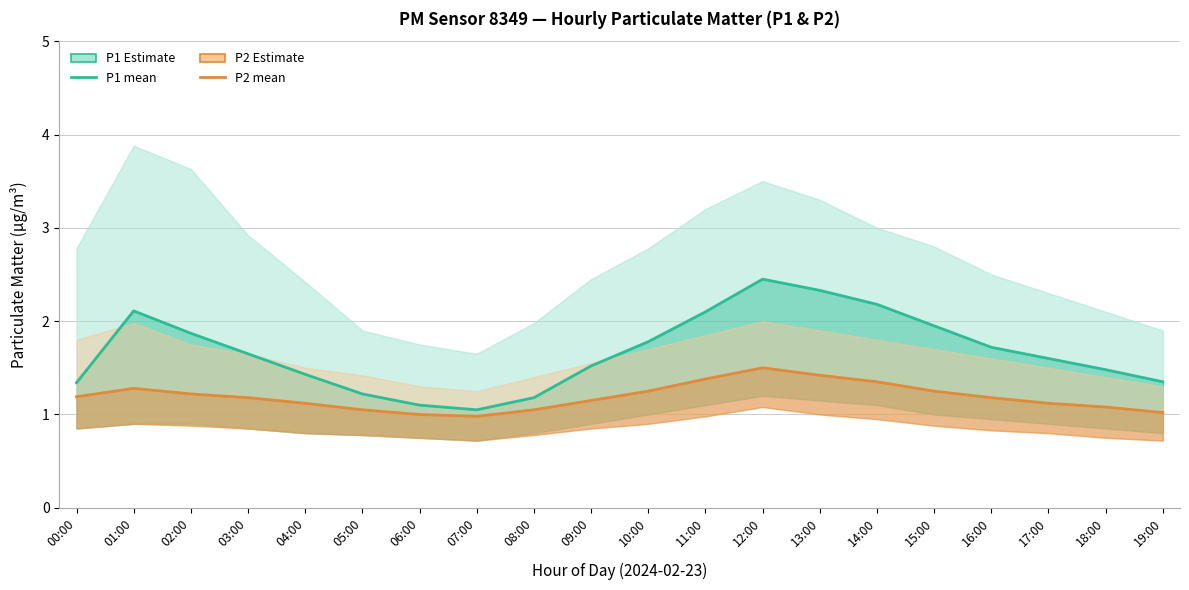

List the series in order of their peak value, highest first.

P1, P2